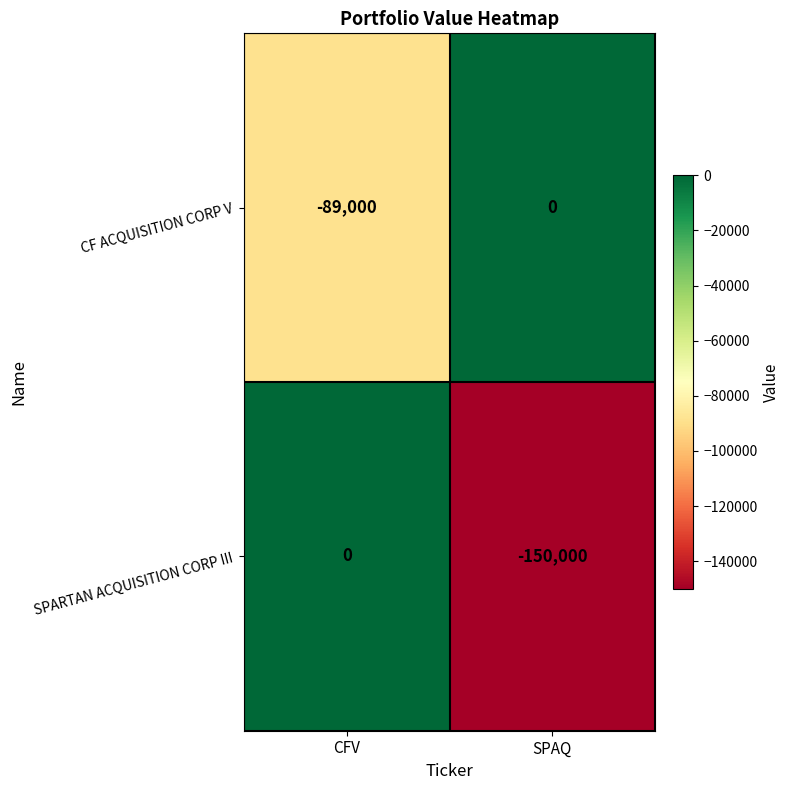

Reading left to right, list all the values displayed in this chart.

CF ACQUISITION CORP V: -89000	0
SPARTAN ACQUISITION CORP III: 0	-150000